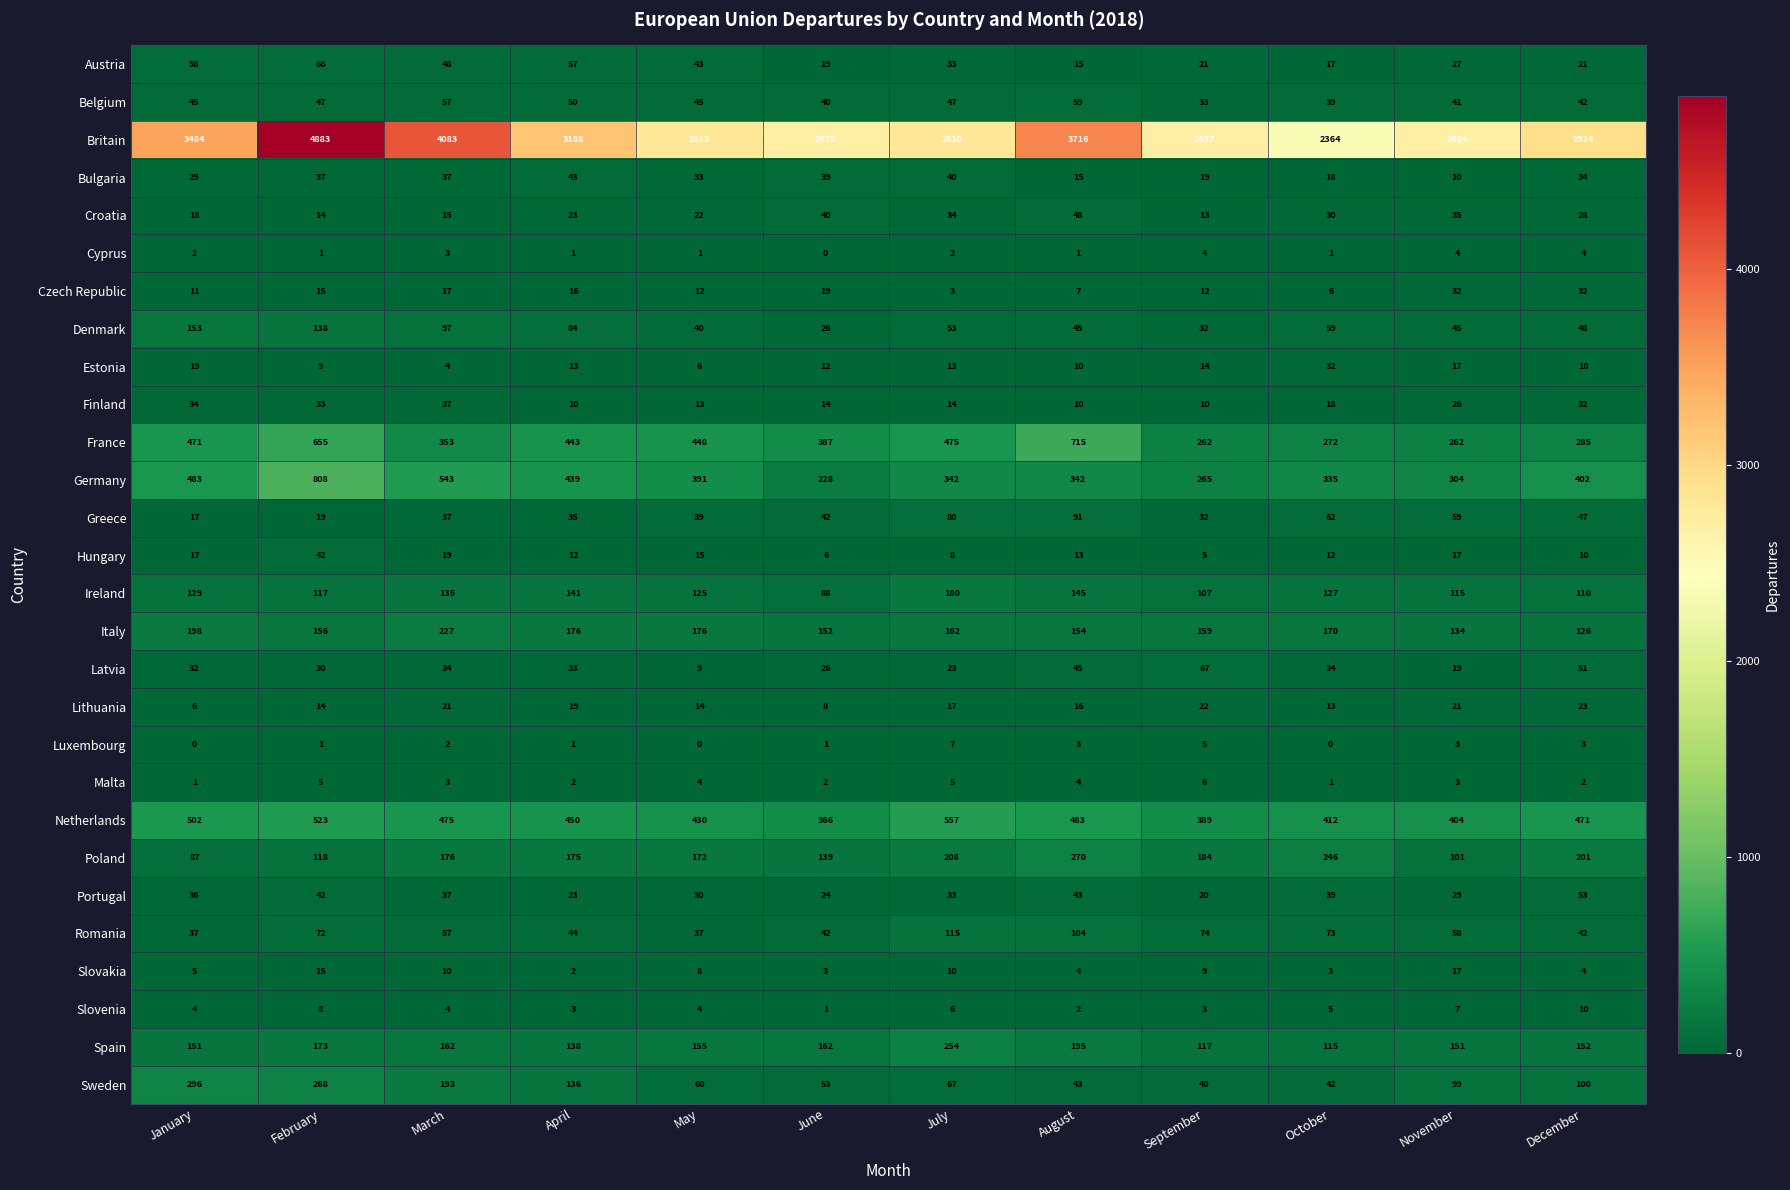

How many data points in Germany are less than 391?

6